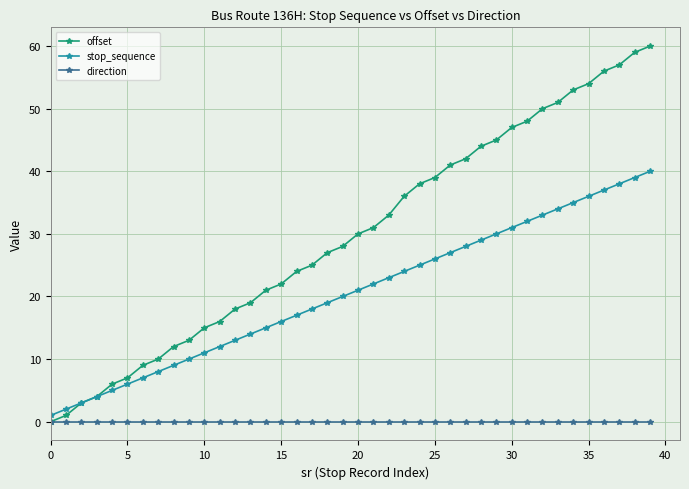

Reading left to right, what are all the values shown in this chart?

offset: 0	1	3	4	6	7	9	10	12	13	15	16	18	19	21	22	24	25	27	28	30	31	33	36	38	39	41	42	44	45	47	48	50	51	53	54	56	57	59	60
stop_sequence: 1	2	3	4	5	6	7	8	9	10	11	12	13	14	15	16	17	18	19	20	21	22	23	24	25	26	27	28	29	30	31	32	33	34	35	36	37	38	39	40
direction: 0	0	0	0	0	0	0	0	0	0	0	0	0	0	0	0	0	0	0	0	0	0	0	0	0	0	0	0	0	0	0	0	0	0	0	0	0	0	0	0